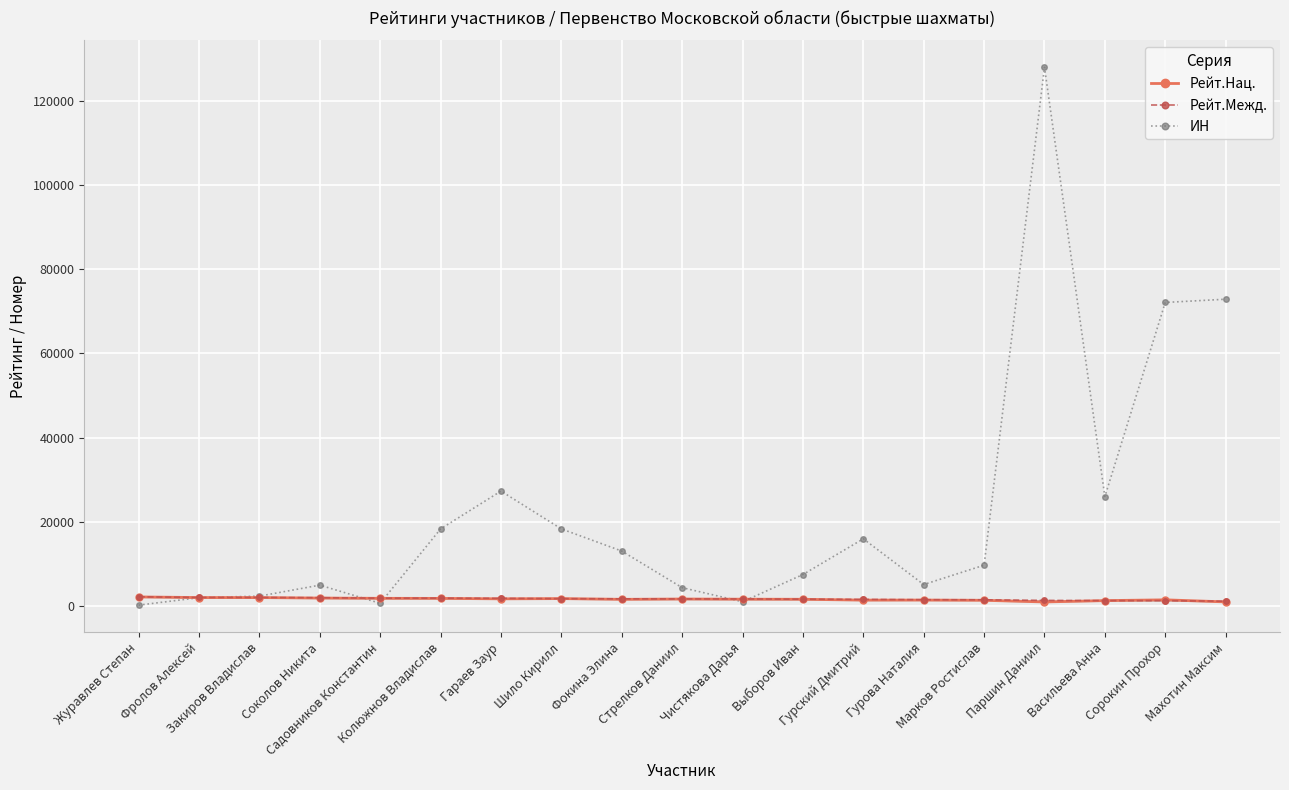

What is the difference between the maximum and minimum values in the Рейт.Нац. series?

1192